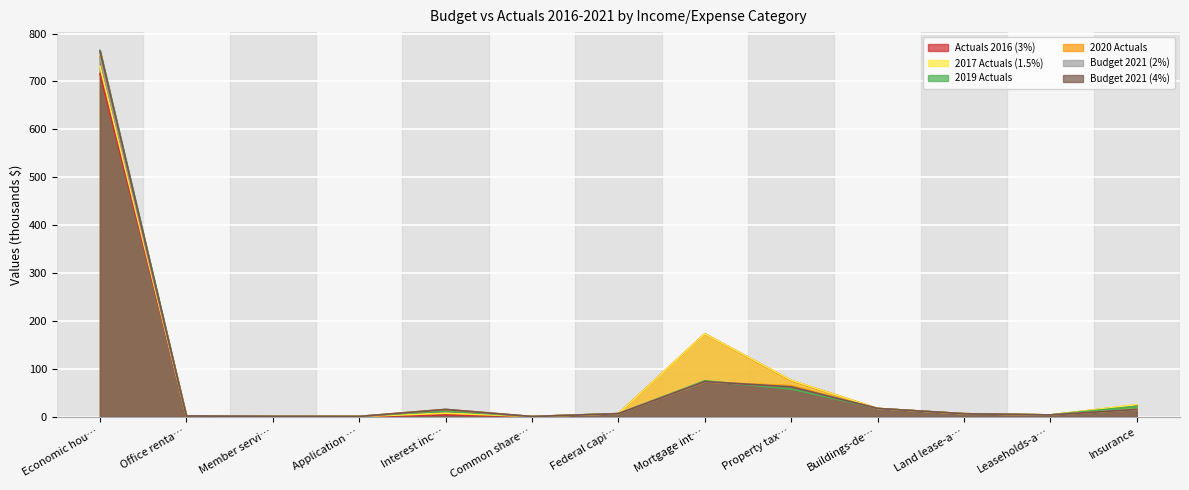

Which series has the widest spread of values?

2019 Actuals